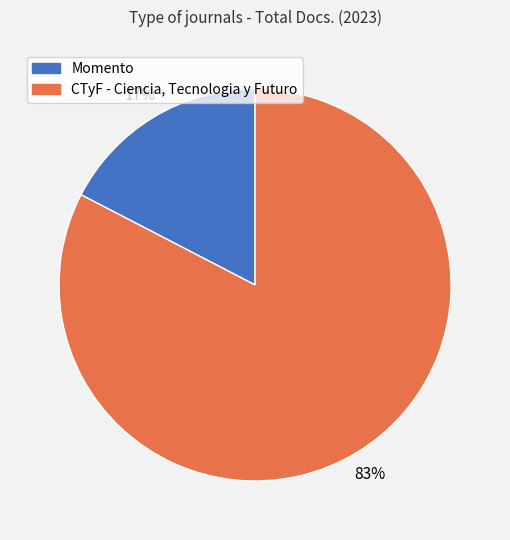

True or false: Momento accounts for 17% of the total.

True